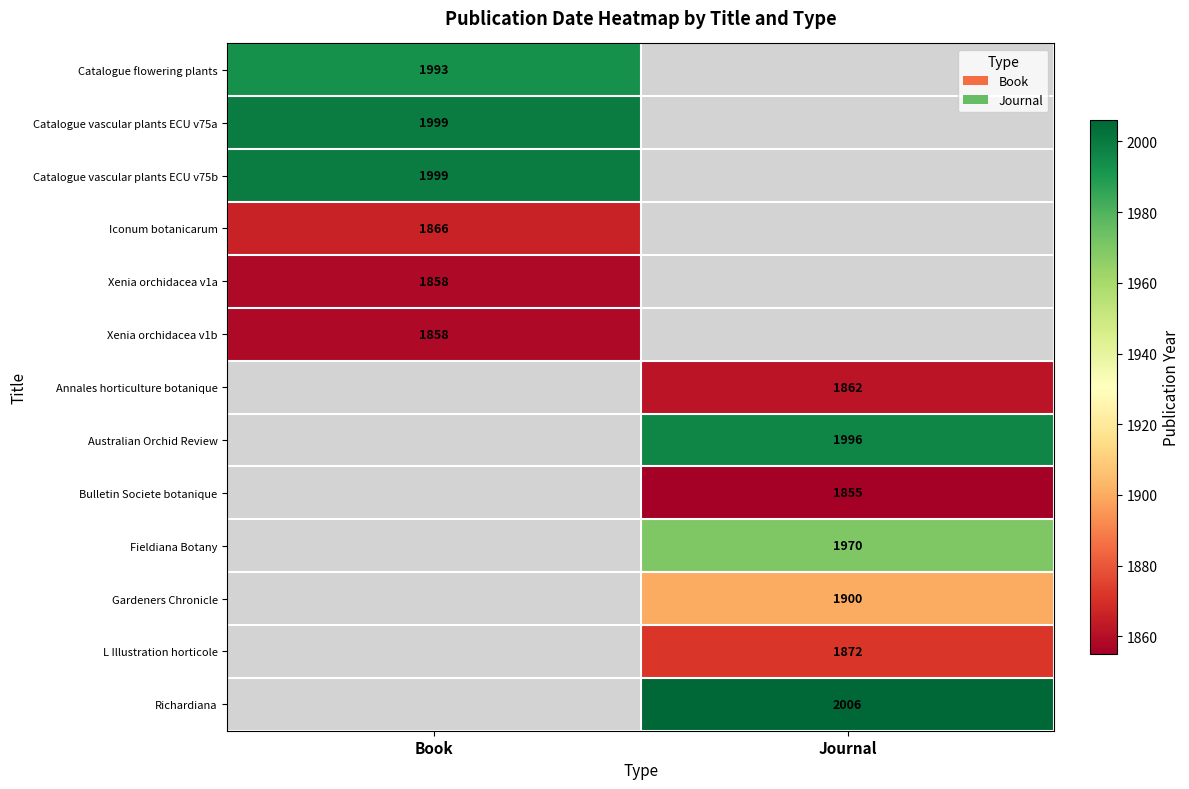

List the labels in order of Fieldiana Botany value, smallest first.

Book, Journal